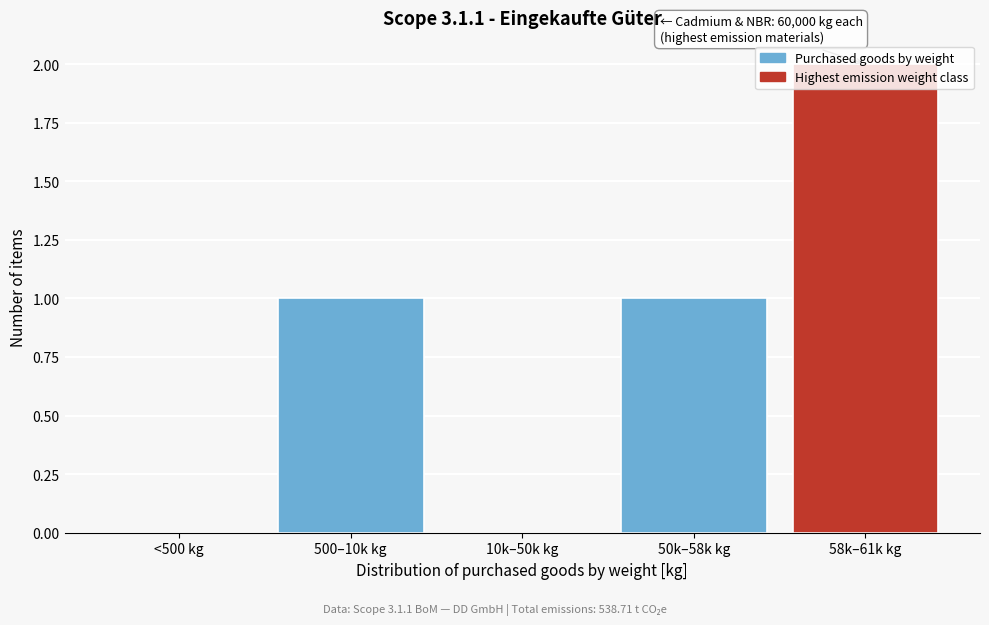

The value at 50k–58k kg is 0. True or false?

False